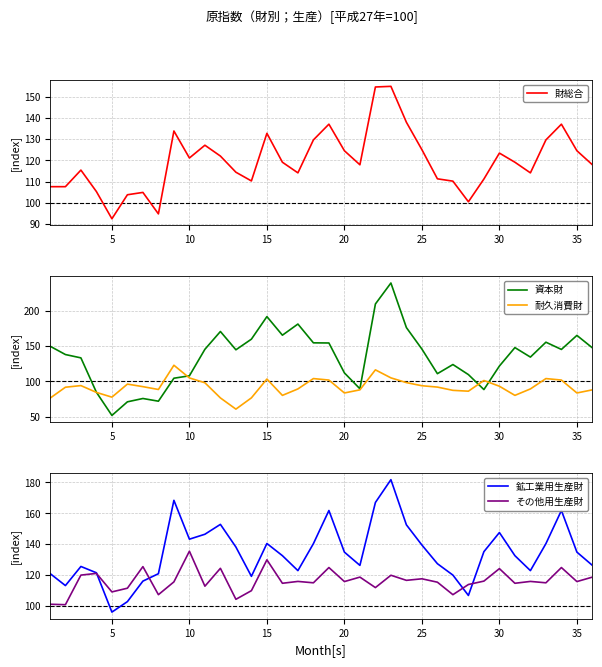

What is the maximum value for 資本財?

238.9